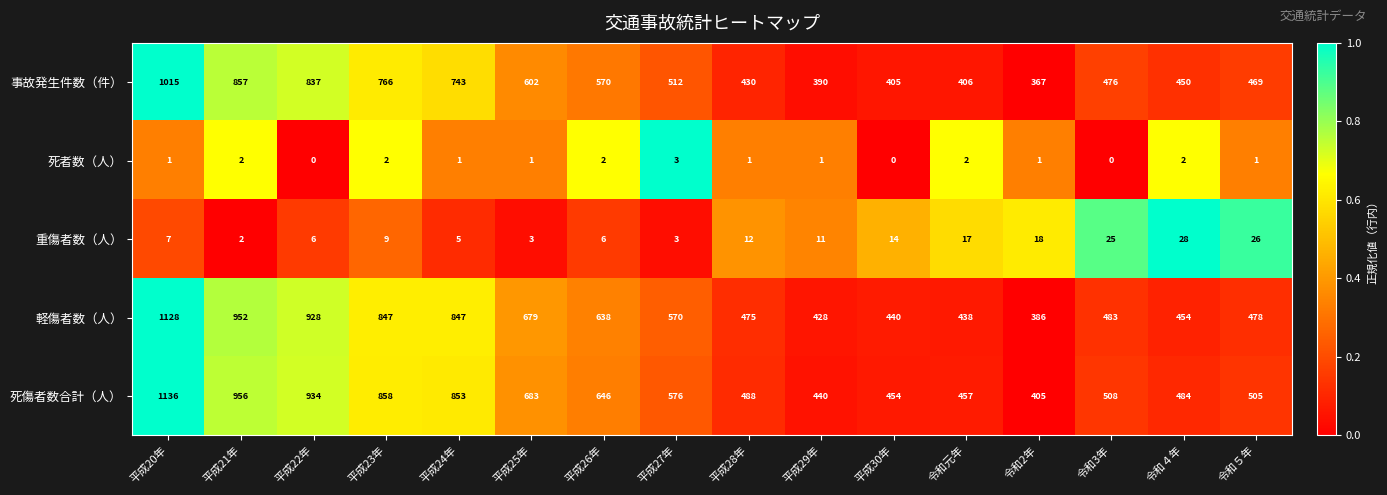

True or false: 事故発生件数（件） has a value of 210 at 令和元年.

False